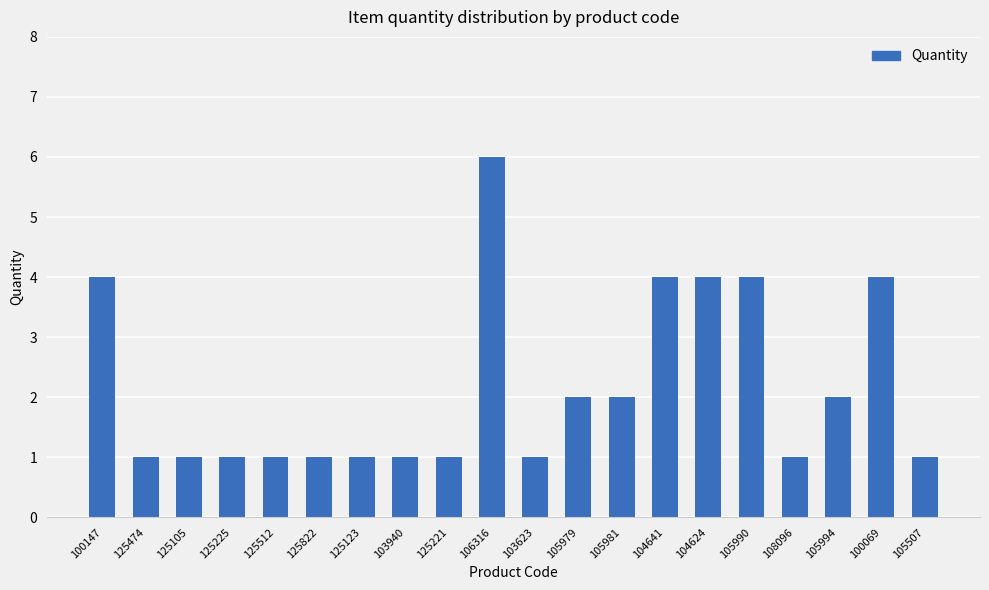

What is the label of the 16th bar from the right?

125512